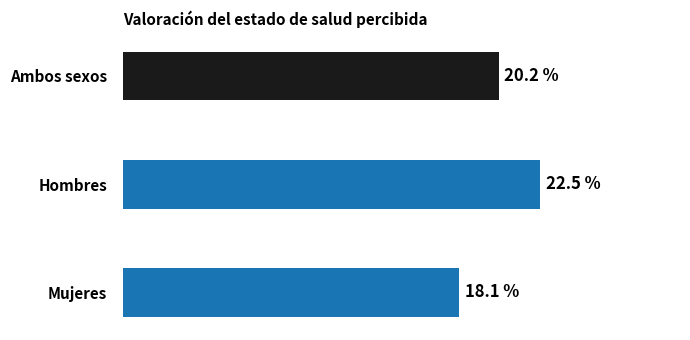

Which has a higher value, Hombres or Mujeres?

Hombres